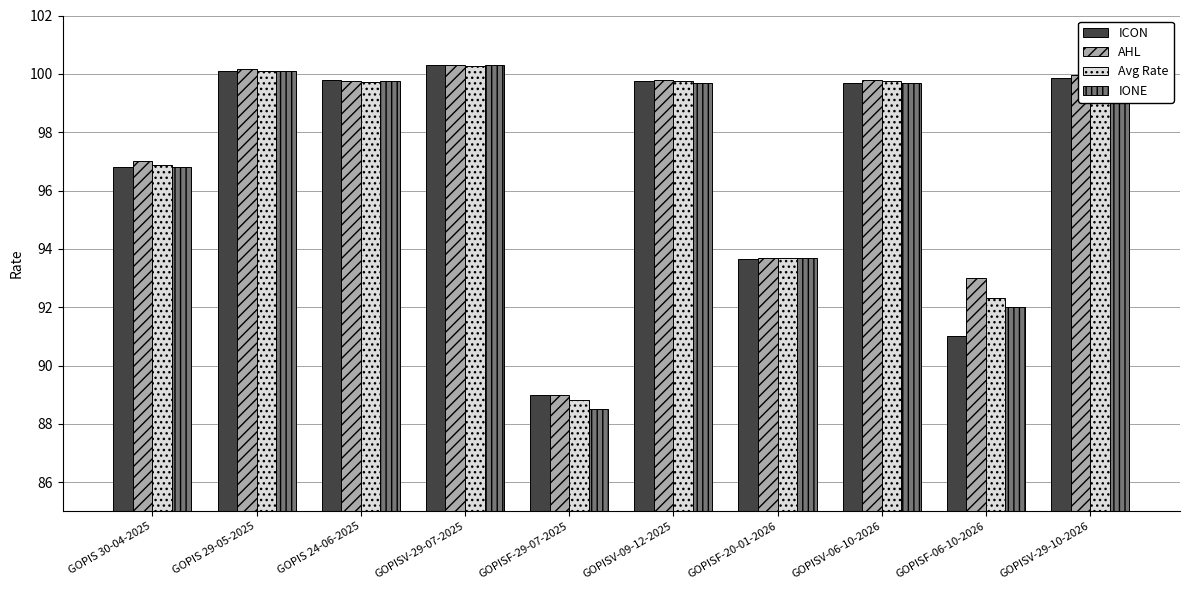

Is the value of IONE at GOPISV-29-07-2025 greater than the value of Avg Rate at GOPISV-06-10-2026?

Yes